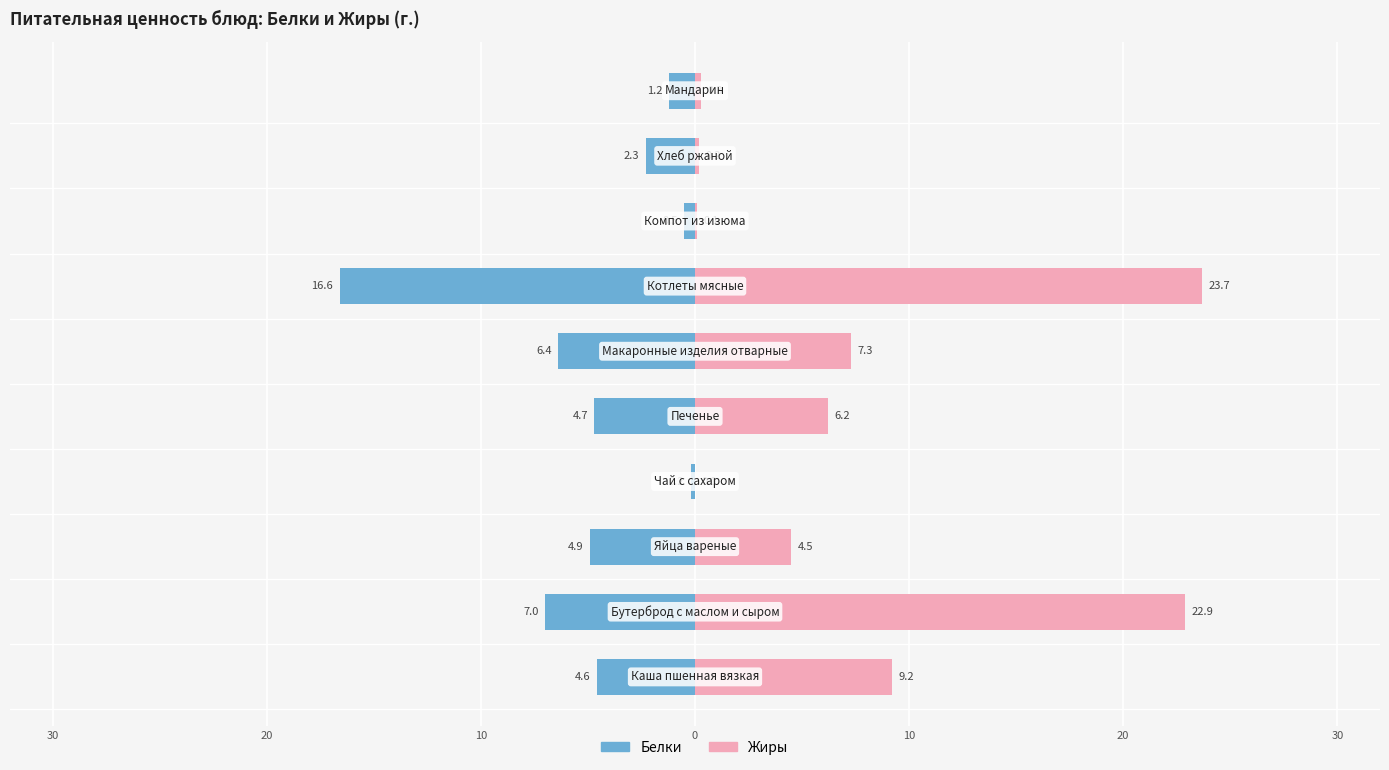

Which has a higher value, 10 or 0?

10